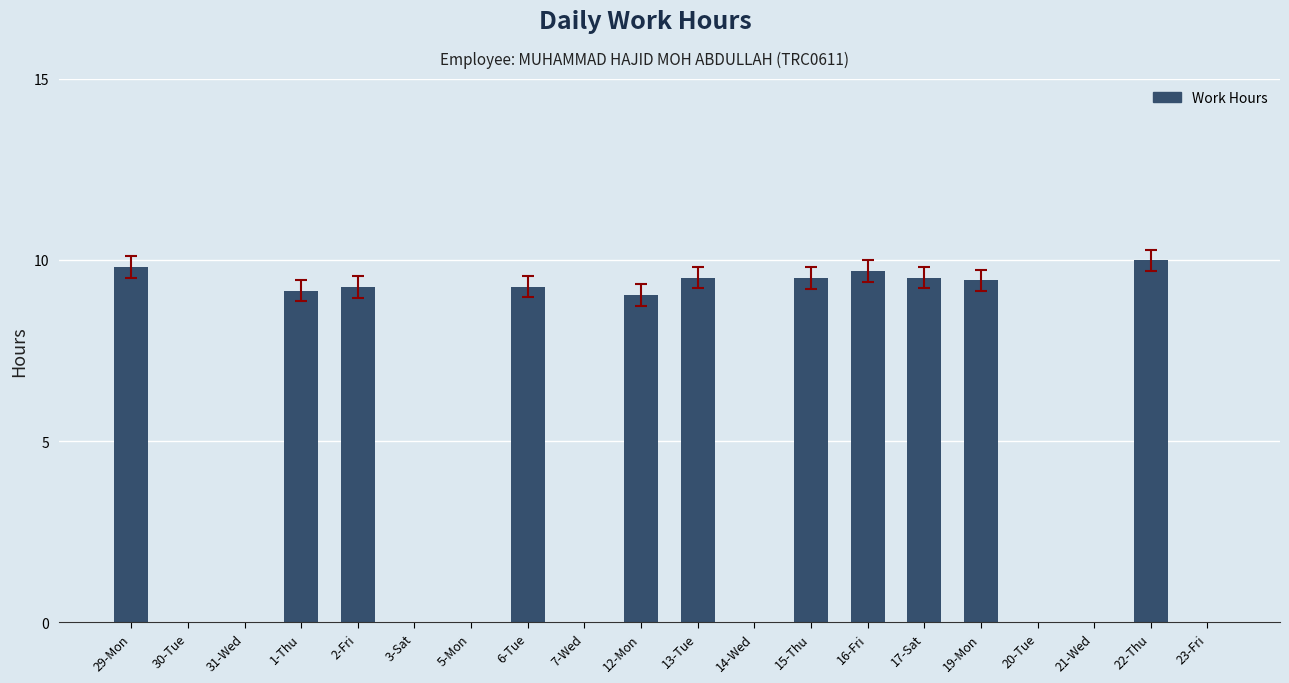

What value does the data have at 19-Mon?

9.4